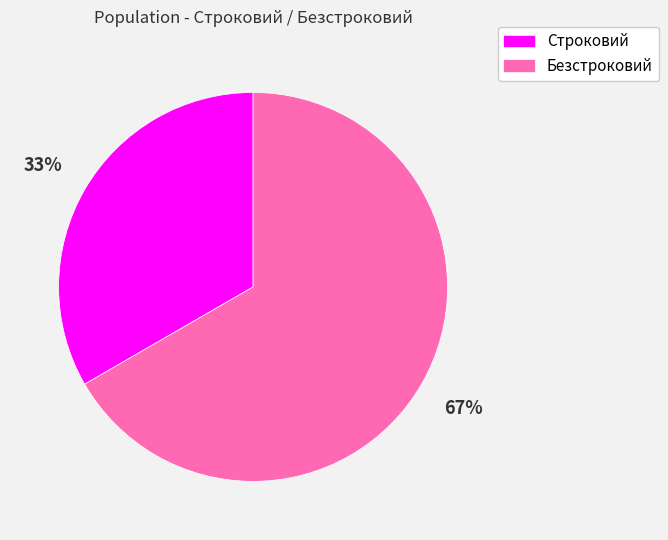

What is the largest slice in the pie chart?

Безстроковий